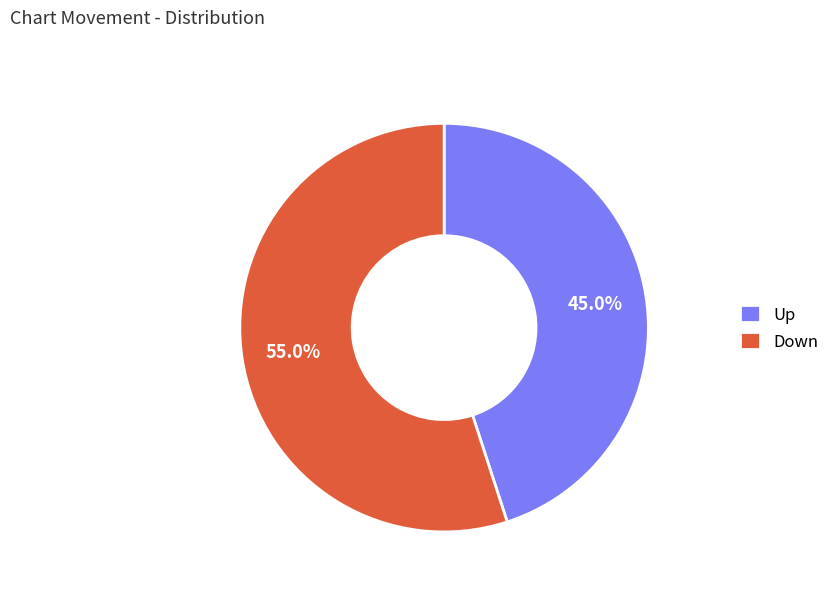

Which category accounts for the majority?

Down